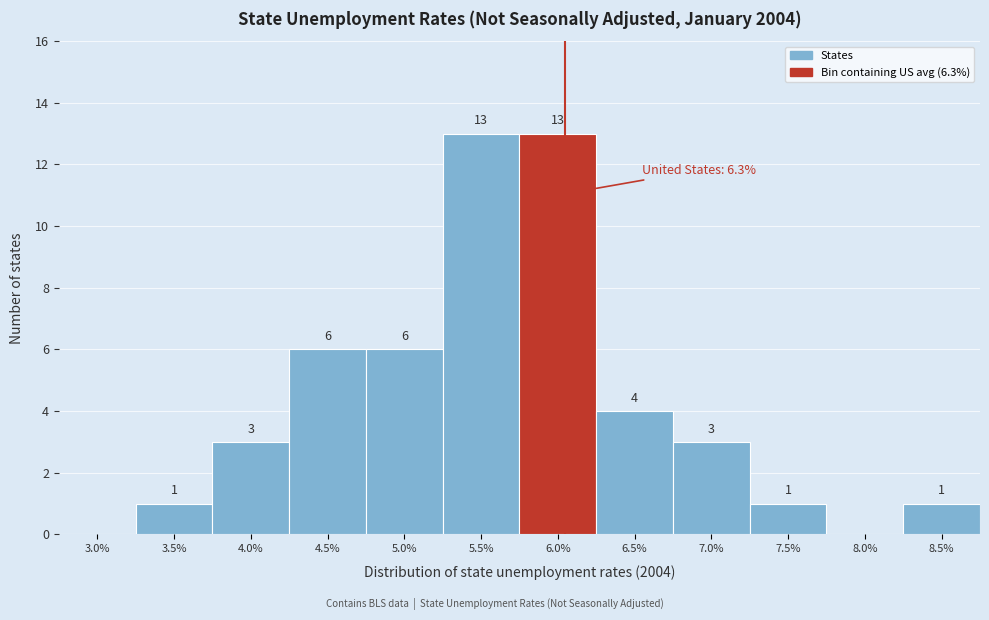

Reading left to right, list all the values displayed in this chart.

3.0%=0	3.5%=1	4.0%=3	4.5%=6	5.0%=6	5.5%=13	6.0%=13	6.5%=4	7.0%=3	7.5%=1	8.0%=0	8.5%=1